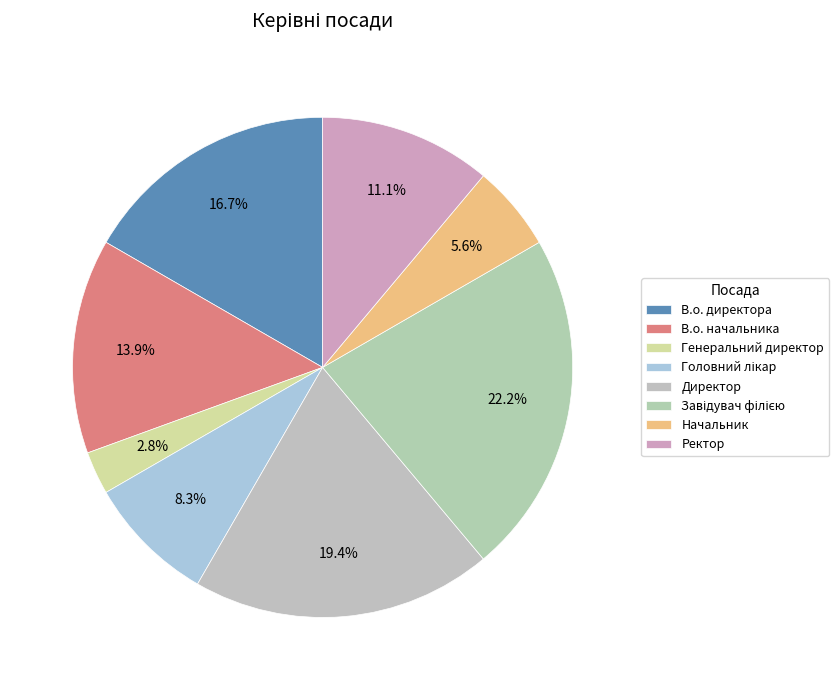

How many slices are in this pie chart?

8